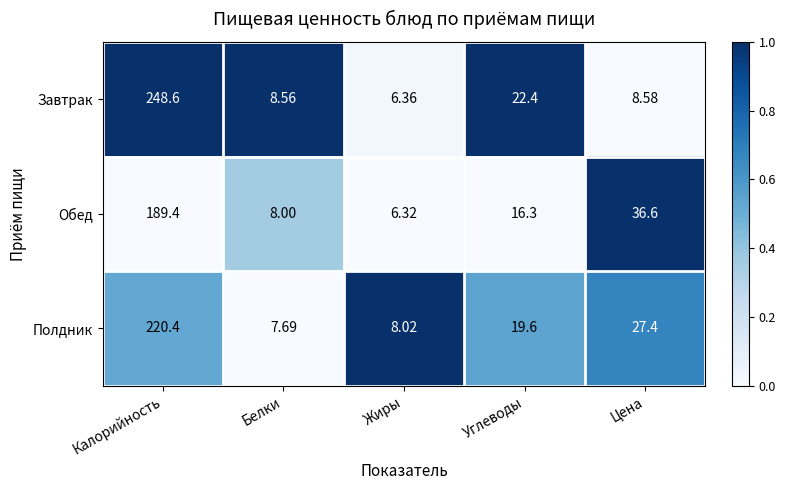

Which label corresponds to the largest value in the chart?

Калорийность